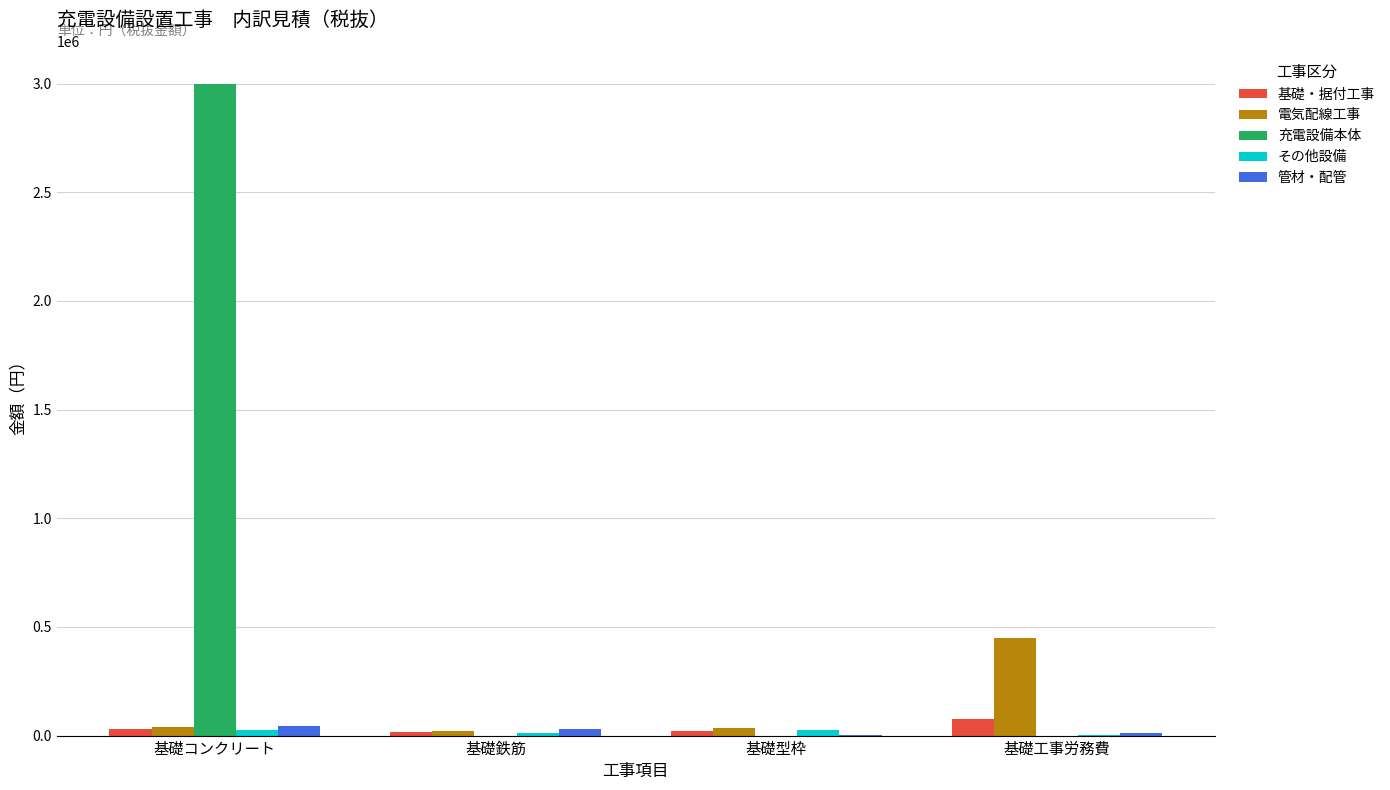

Which category has the highest value in the 充電設備本体 series?

基礎コンクリート